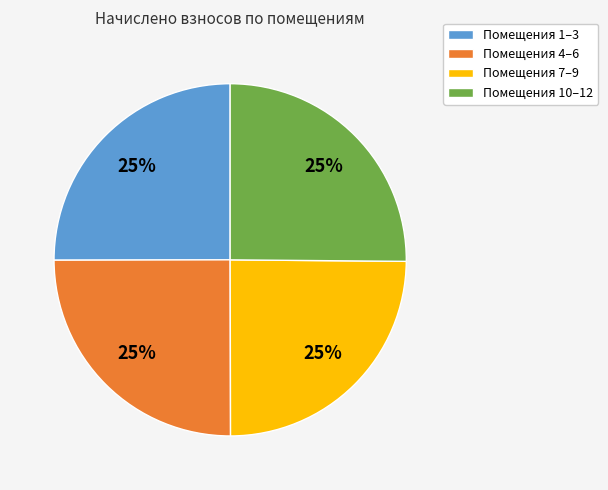

To the nearest percent, what is the combined percentage of Помещения 7–9 and Помещения 1–3?

50%